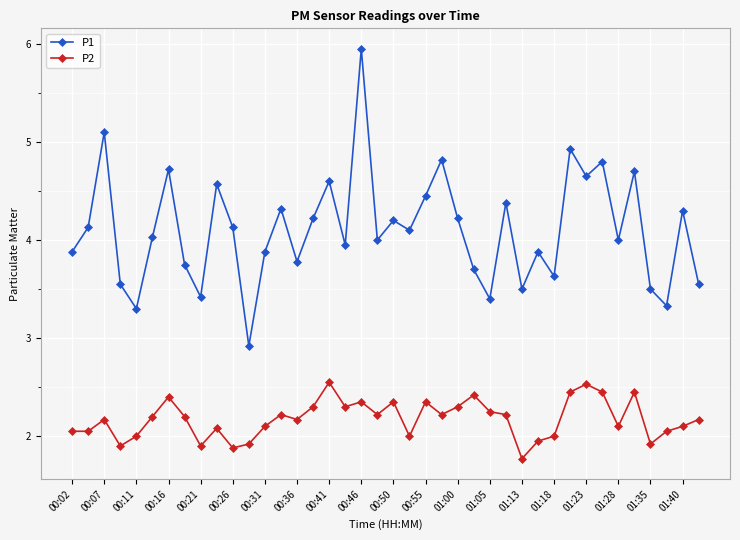

List the series in order of their overall mean, lowest first.

P2, P1